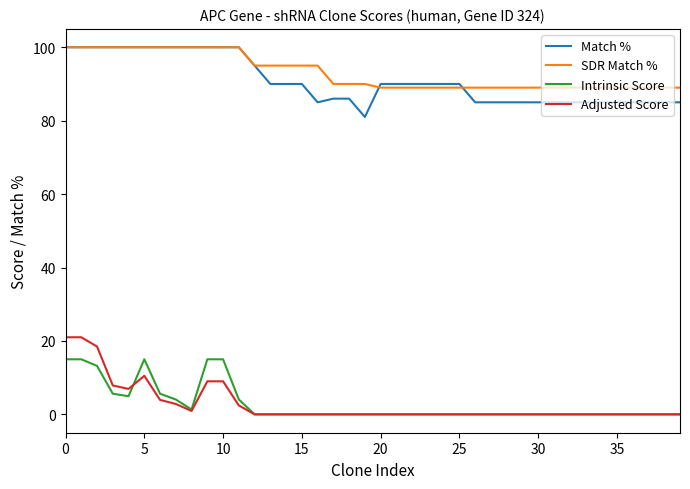

How many lines are shown in the chart?

4